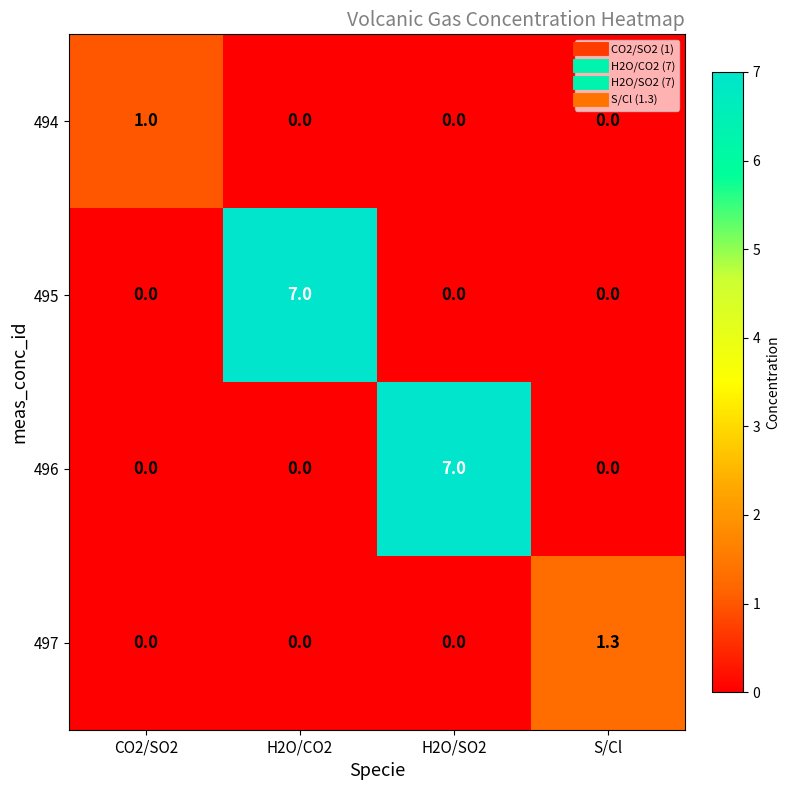

What is the total value across all series at H2O/SO2?

7.0